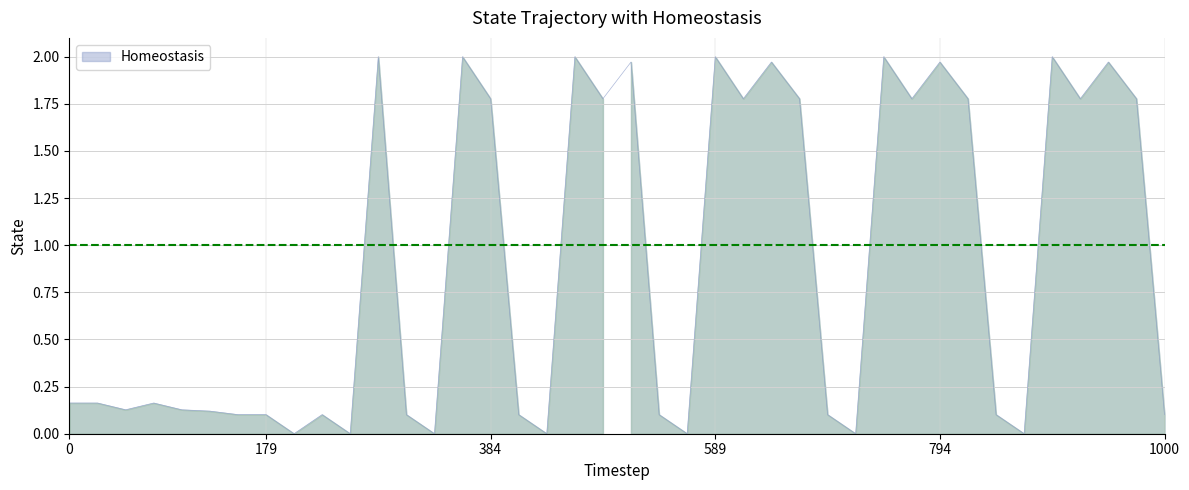

Is it true that the value at 22191 is 0.2?

False